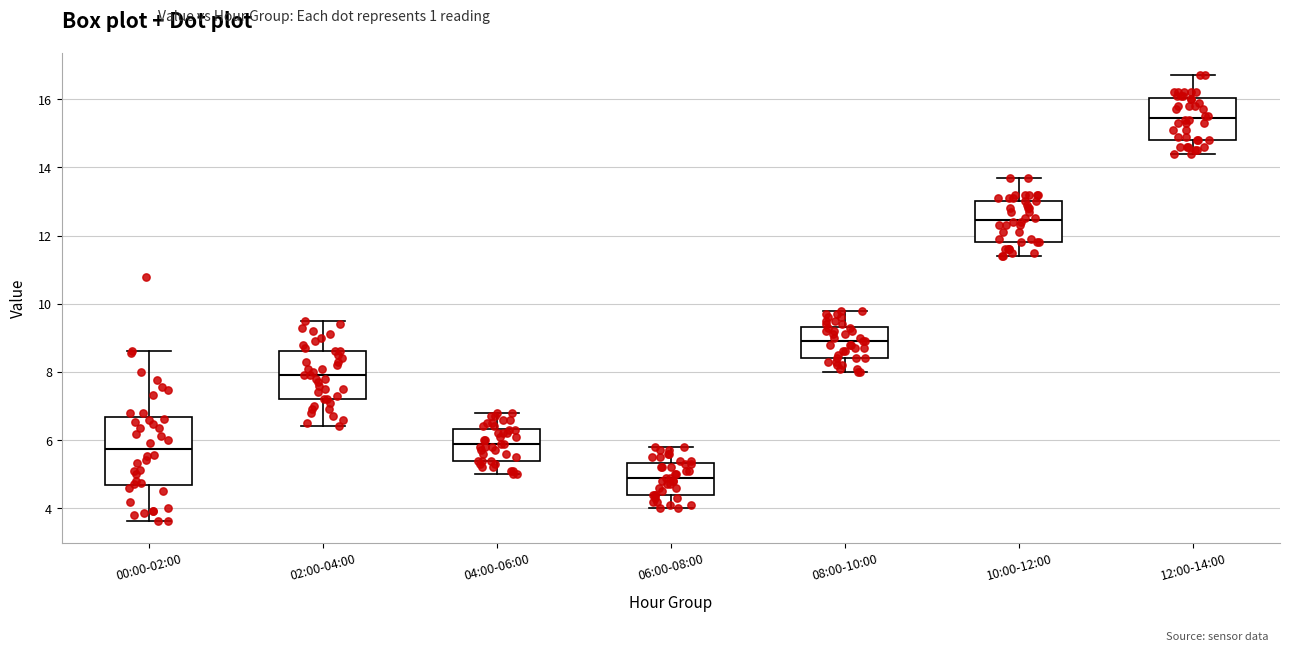

Reading left to right, transcribe this box plot: for each box, give where its median line is, the range the box spans, and where its two whiskers end, as read against the y-axis. The values are not printed on the chart, so give them approximately, as read against the axis.

00:00-02:00: median 5.8, box 4.6 to 6.6, whiskers 3.6 to 8.6
02:00-04:00: median 8.0, box 7.2 to 8.6, whiskers 6.4 to 9.6
04:00-06:00: median 6.0, box 5.4 to 6.4, whiskers 5.0 to 6.8
06:00-08:00: median 5.0, box 4.4 to 5.4, whiskers 4.0 to 5.8
08:00-10:00: median 9.0, box 8.4 to 9.4, whiskers 8.0 to 9.8
10:00-12:00: median 12.4, box 11.8 to 13.0, whiskers 11.4 to 13.8
12:00-14:00: median 15.4, box 14.8 to 16.0, whiskers 14.4 to 16.8